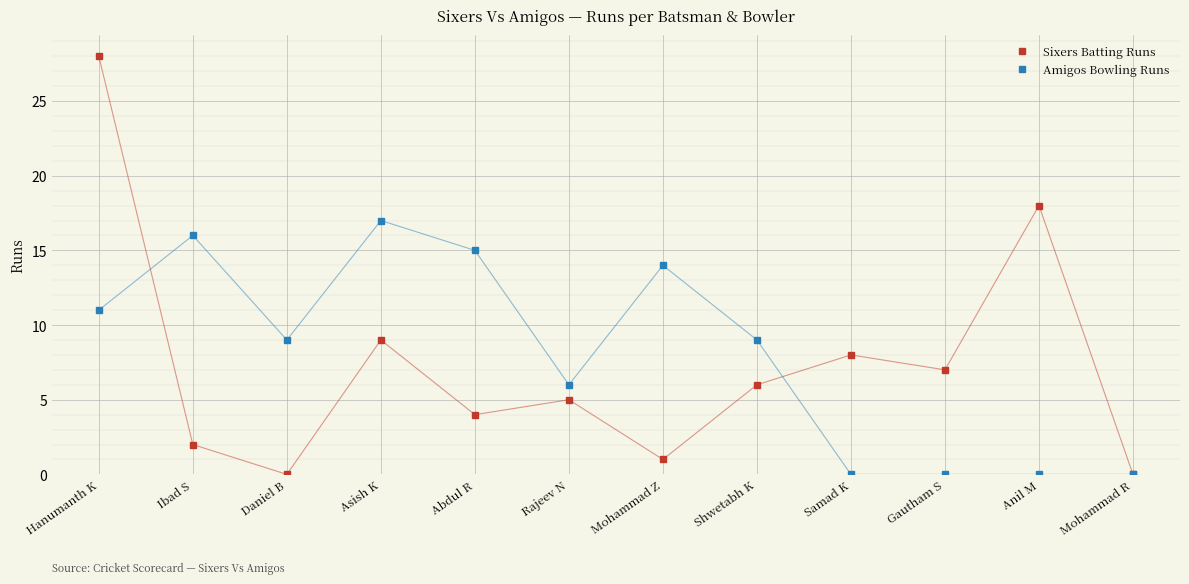

What is the difference between the Sixers Batting Runs values at Hanumanth K and Ibad S?

26